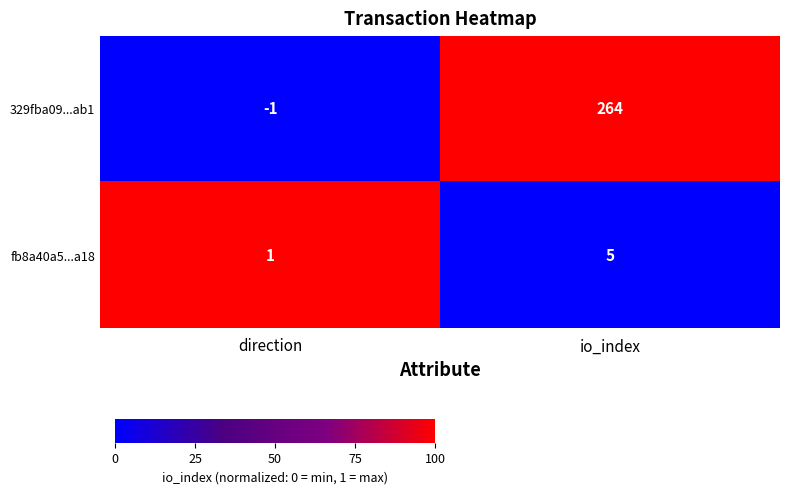

Which series has the widest spread of values?

329fba09...ab1